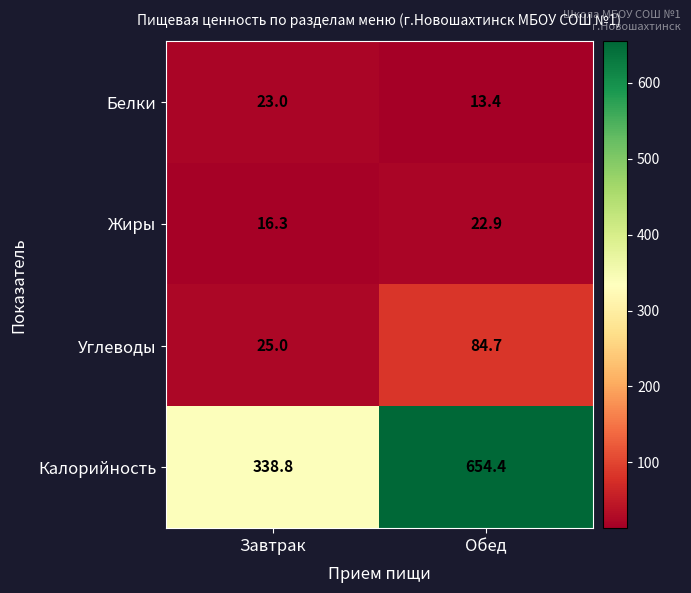

Reading left to right, extract all data points from this chart.

Белки: Завтрак=23.0	Обед=13.4
Жиры: Завтрак=16.3	Обед=22.9
Углеводы: Завтрак=25.0	Обед=84.7
Калорийность: Завтрак=338.8	Обед=654.4